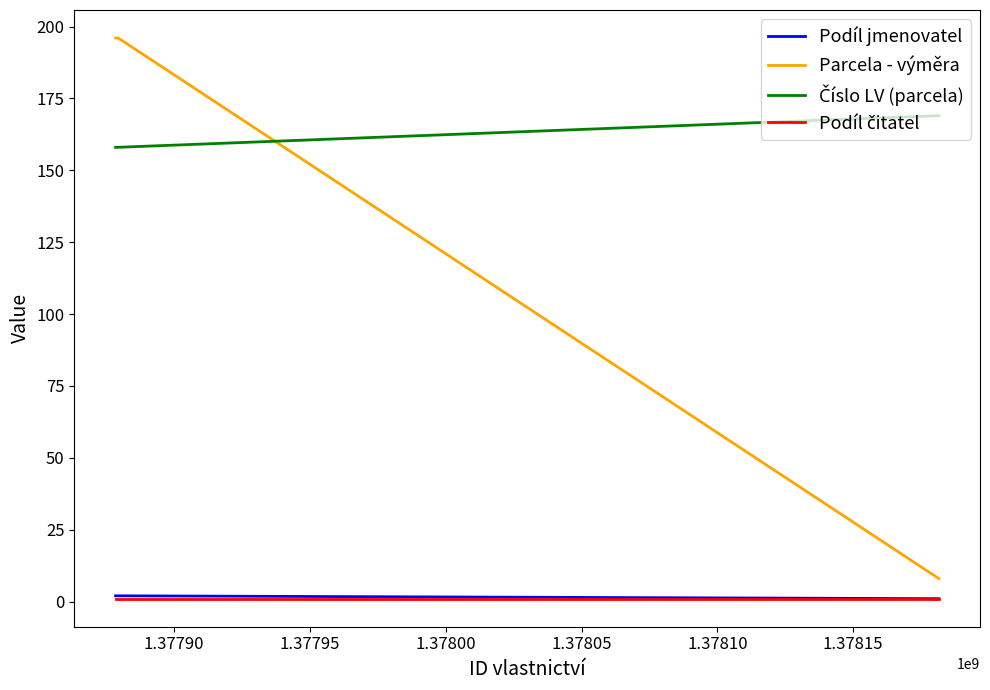

What is the highest value of the Podíl jmenovatel series?

2